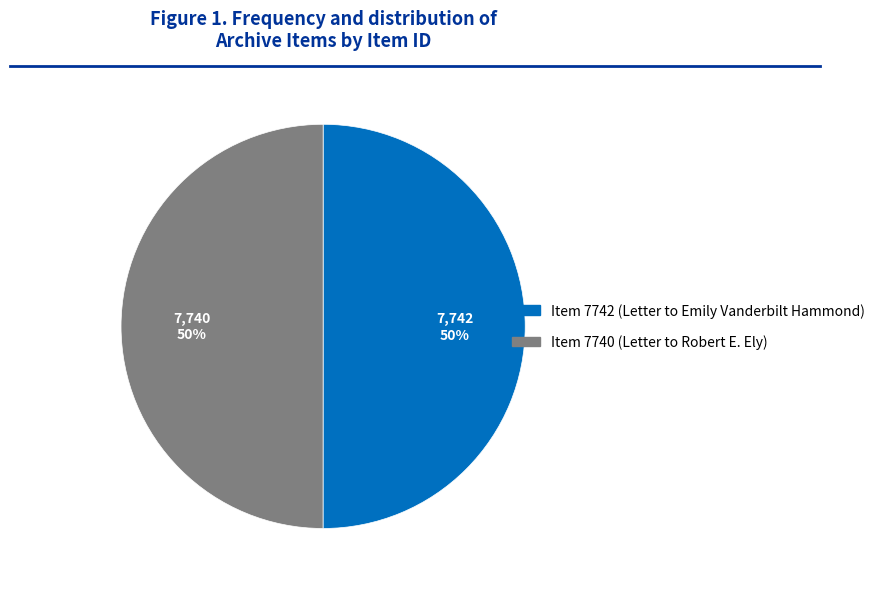

Combined, do Item 7740 (Letter to Robert E. Ely) and Item 7742 (Letter to Emily Vanderbilt Hammond) account for over 50%?

Yes